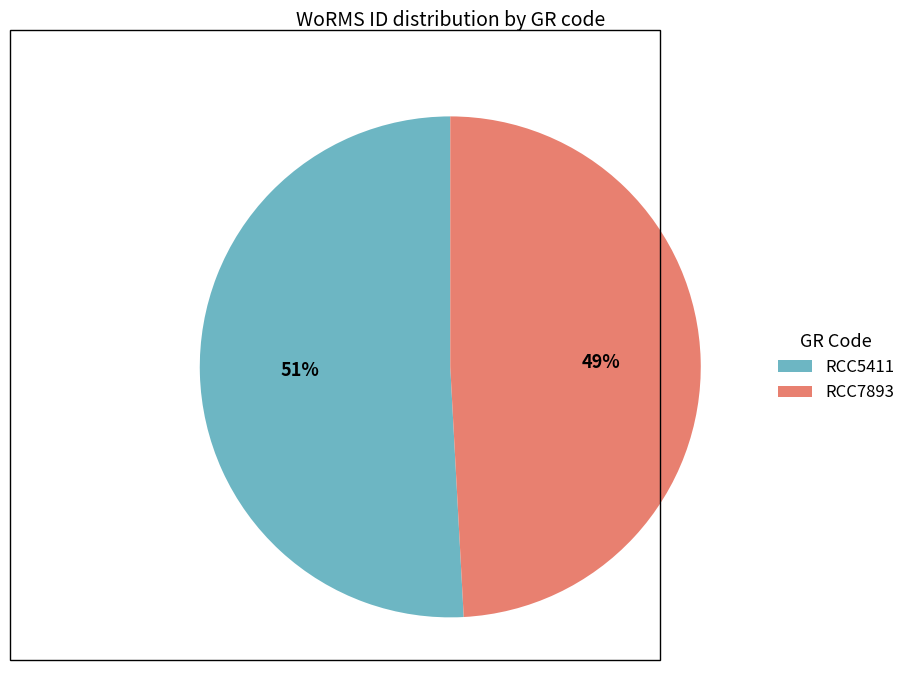

What percentage is the RCC5411 slice, to the nearest percent?

51%